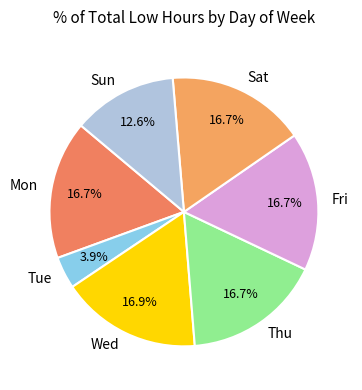

Between Wed and Tue, which is larger?

Wed